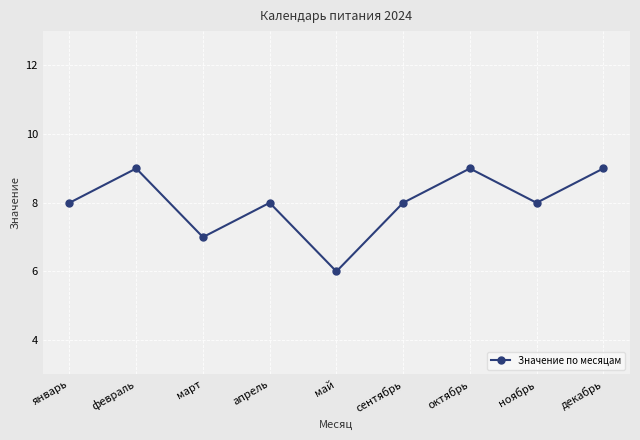

What is the greatest value displayed?

9